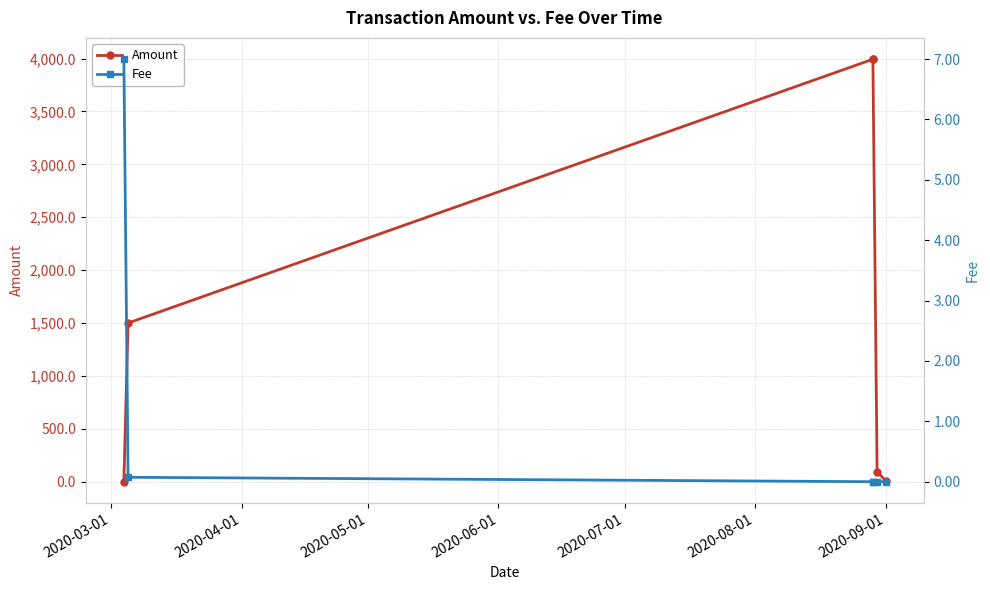

What is the average value of the Amount series?

1599.0